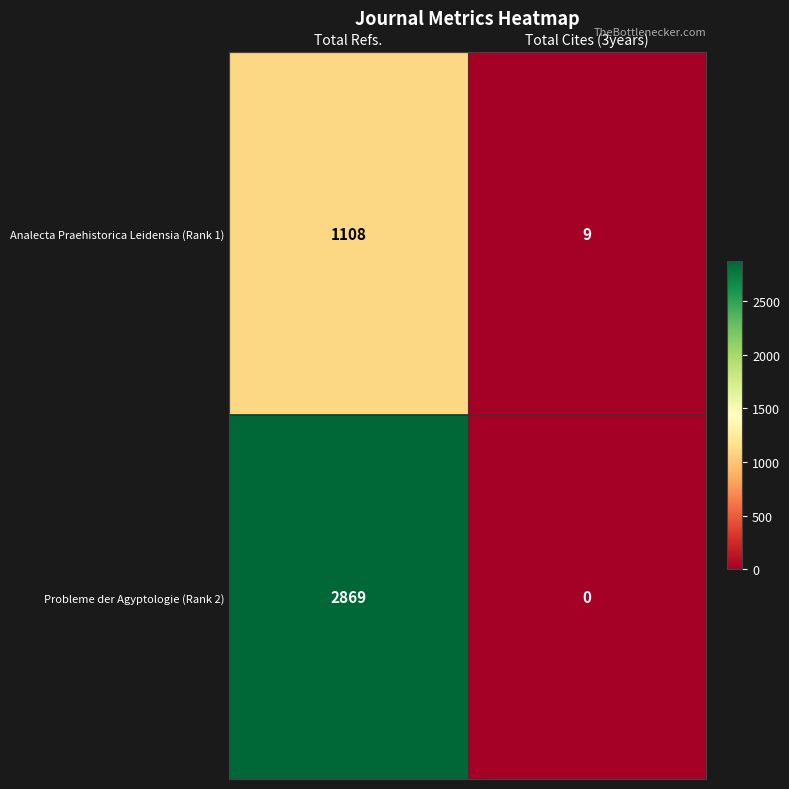

Which label corresponds to the largest value in the chart?

Total Refs.